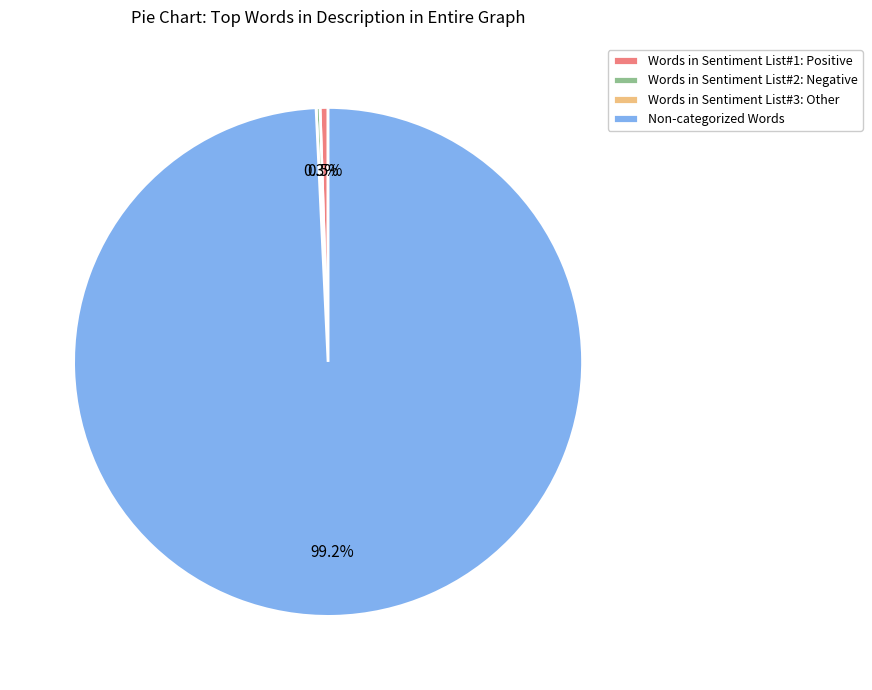

How much of the chart is everything except Words in Sentiment List#1: Positive?

99.5%